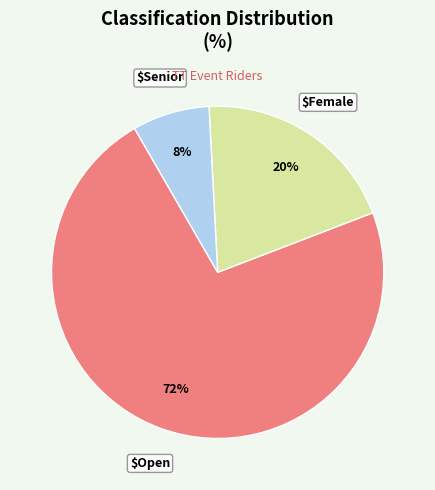

Is there any slice that represents more than half of the pie?

Yes